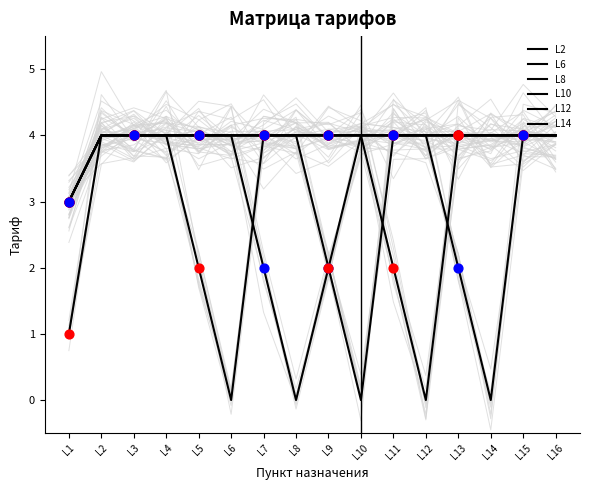

What are all the series names shown in the legend?

L2, L6, L8, L10, L12, L14